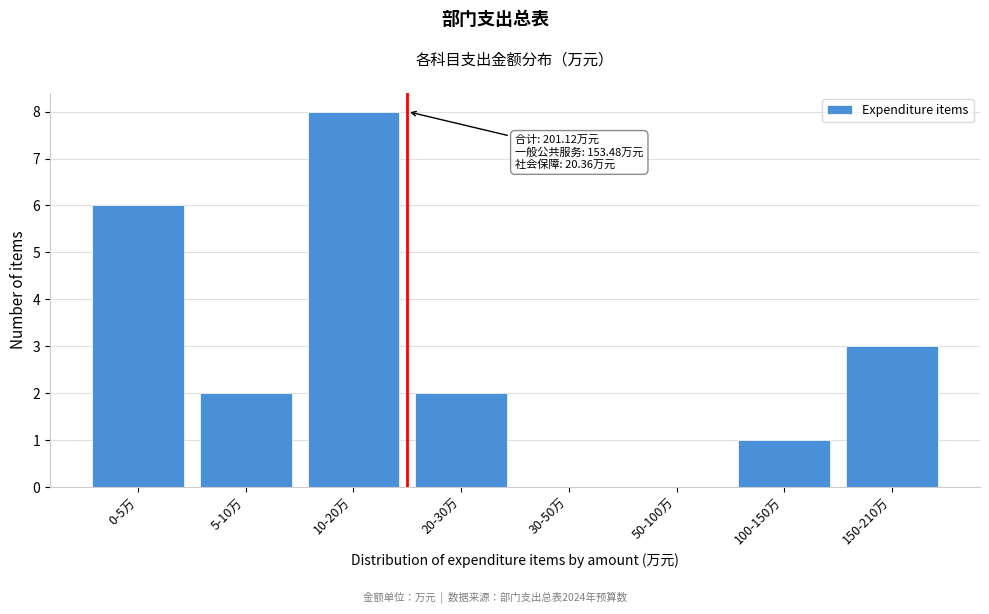

Reading right to left, transcribe all the data shown in this chart.

150-210万=3	100-150万=1	50-100万=0	30-50万=0	20-30万=2	10-20万=8	5-10万=2	0-5万=6